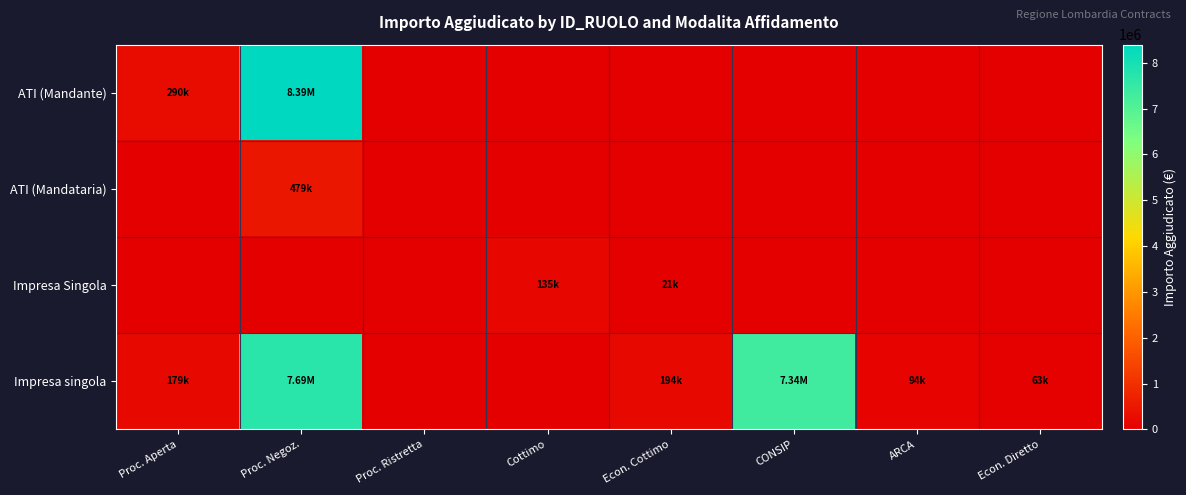

Between ARCA and Econ. Diretto, which is larger?

ARCA